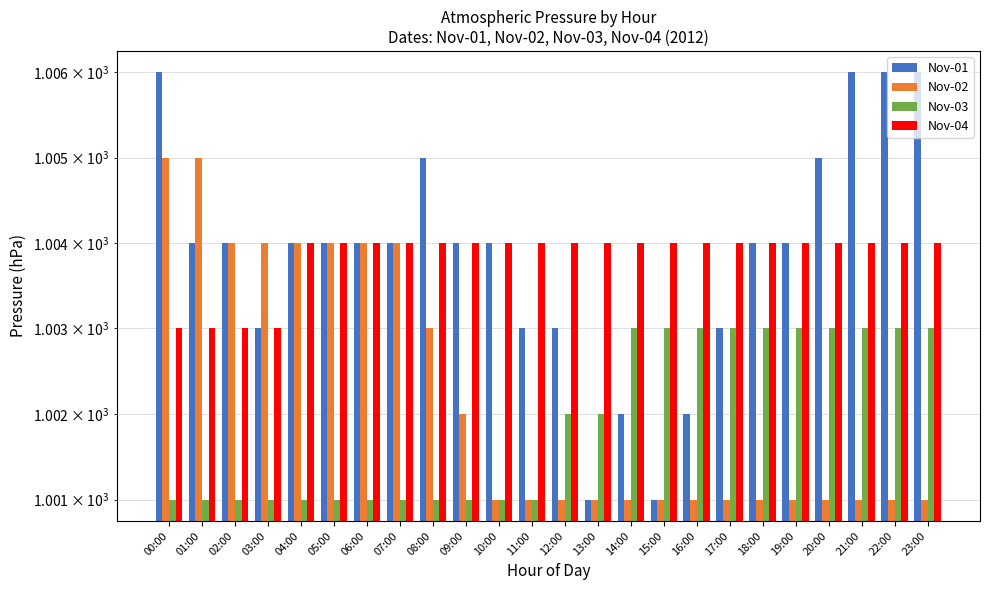

What is the maximum value shown in the chart?

1006